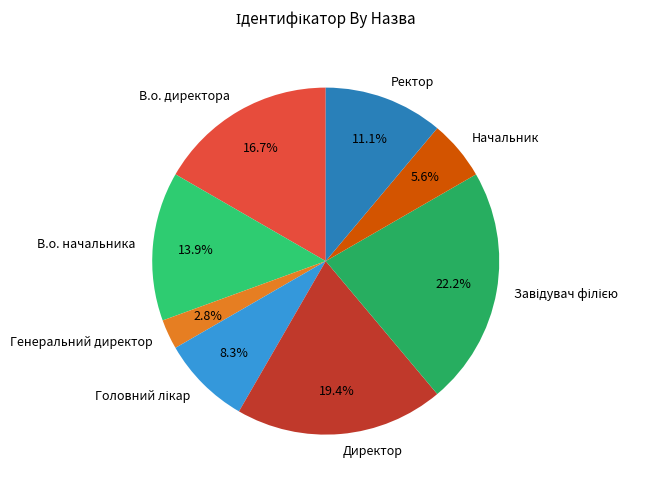

What is the smallest slice in the pie chart?

Генеральний директор